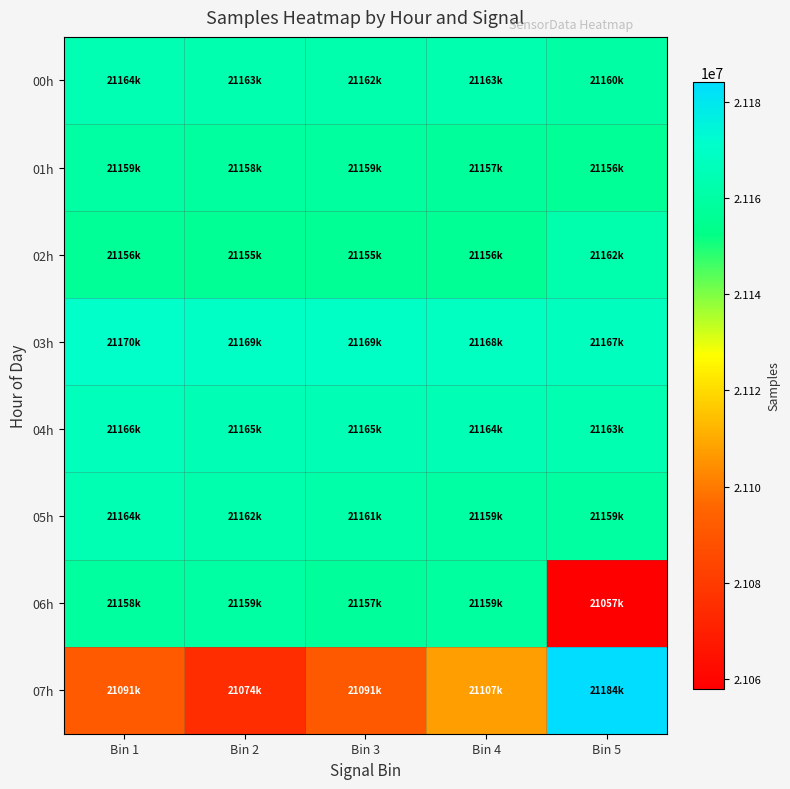

Which series has the widest spread of values?

07h